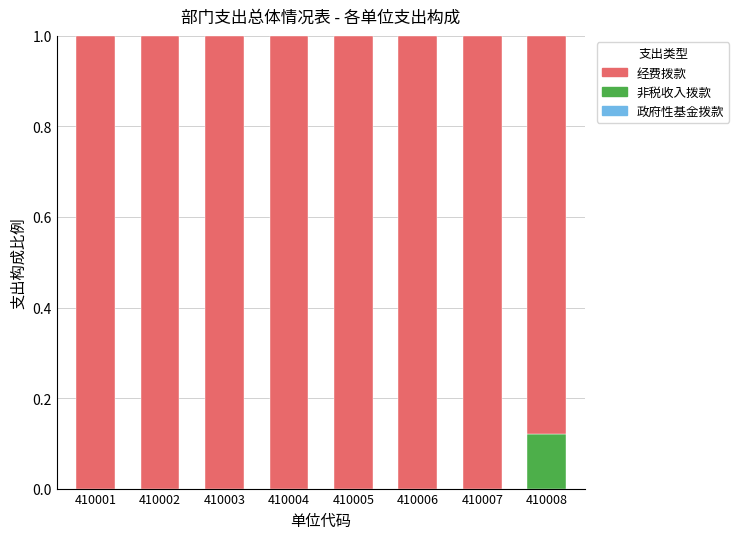

What is the total value across all series at 410008?

1.0